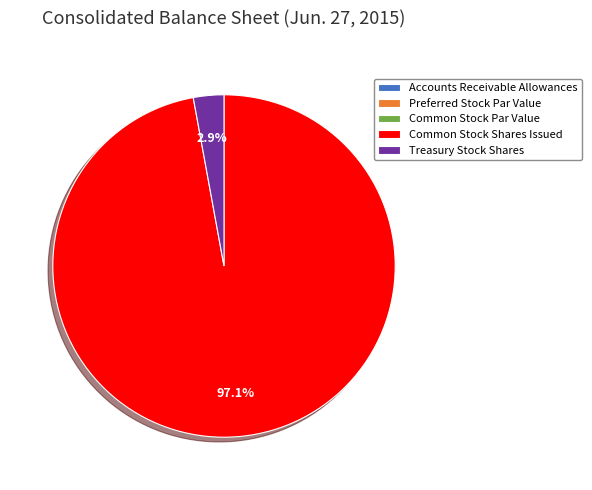

Do Treasury Stock Shares and Common Stock Shares Issued together represent more than half of the pie?

Yes